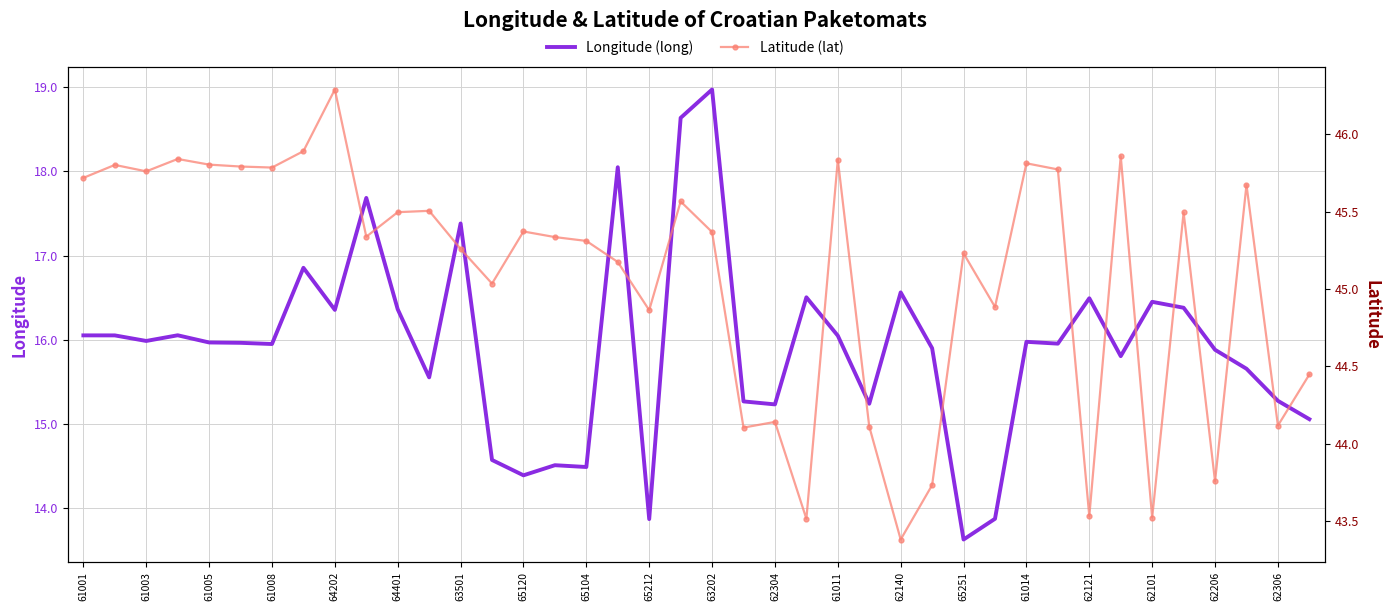

The lat series shows 43.5 at 23. True or false?

True